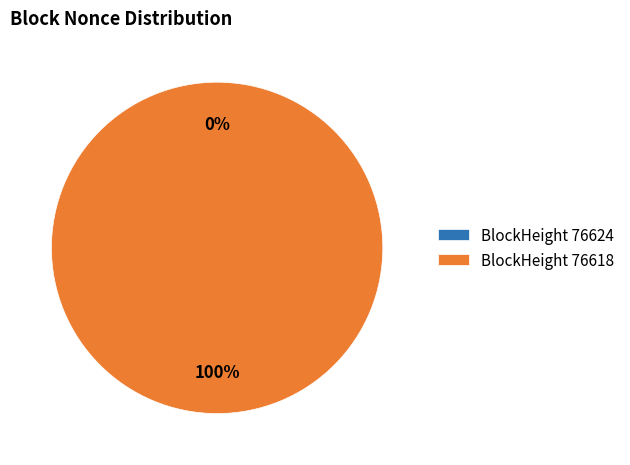

Which slice is the largest?

76618